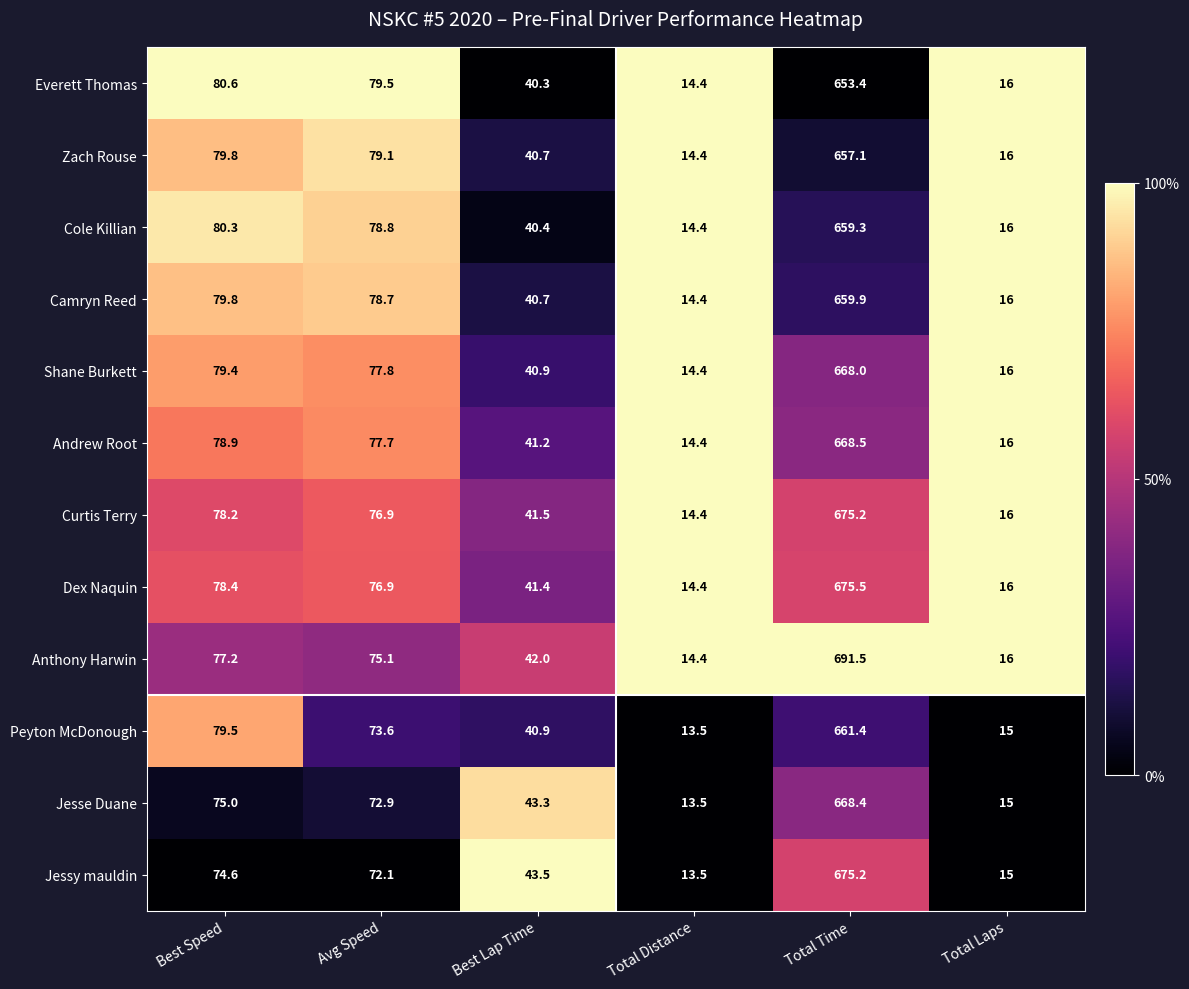

How many data points does each series have?

6